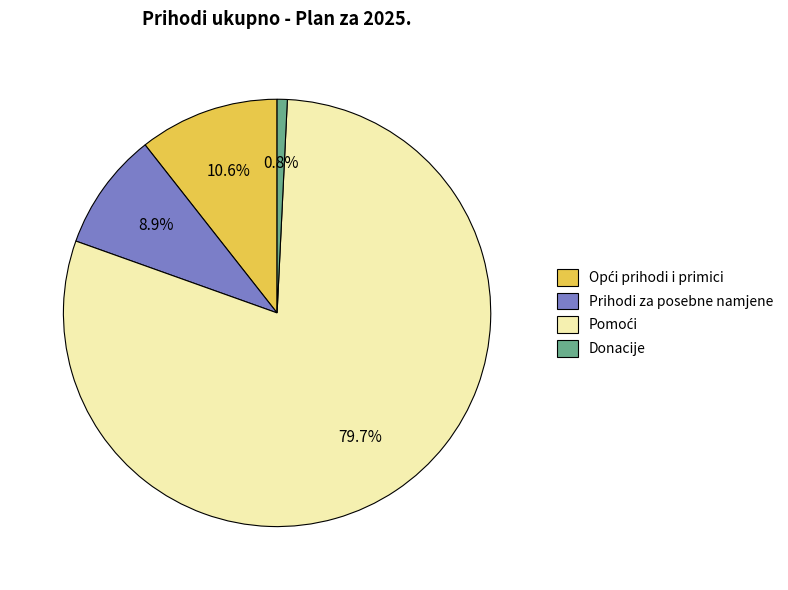

The Prihodi za posebne namjene slice represents 1% of the pie. True or false?

False